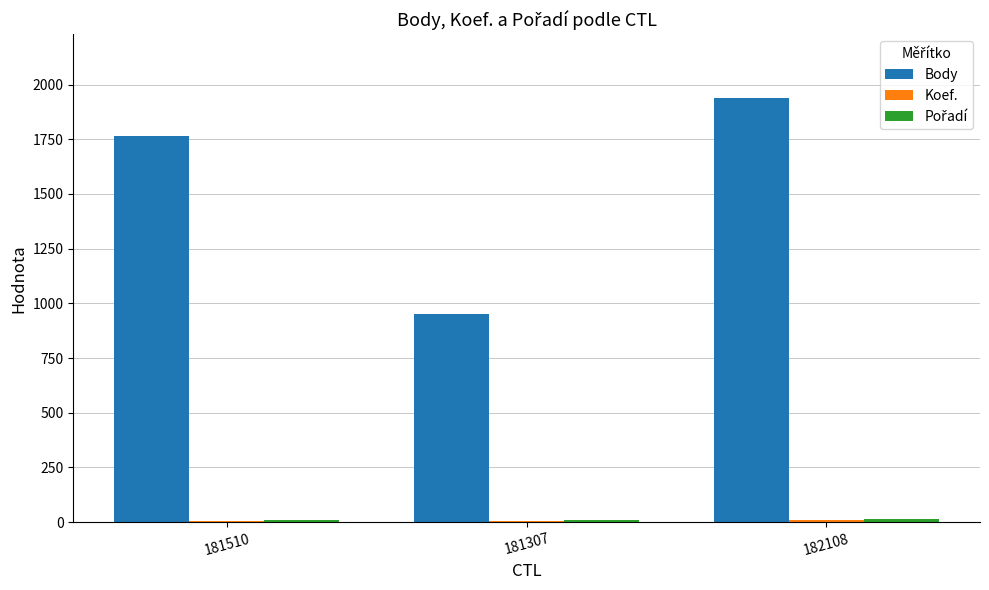

The Body series shows 1121 at 182108. True or false?

False